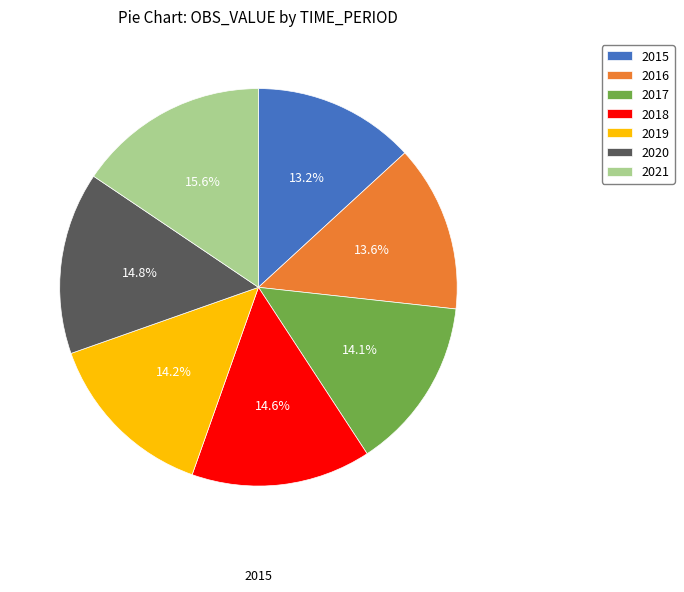

Does 2018 represent more than half of the total?

No